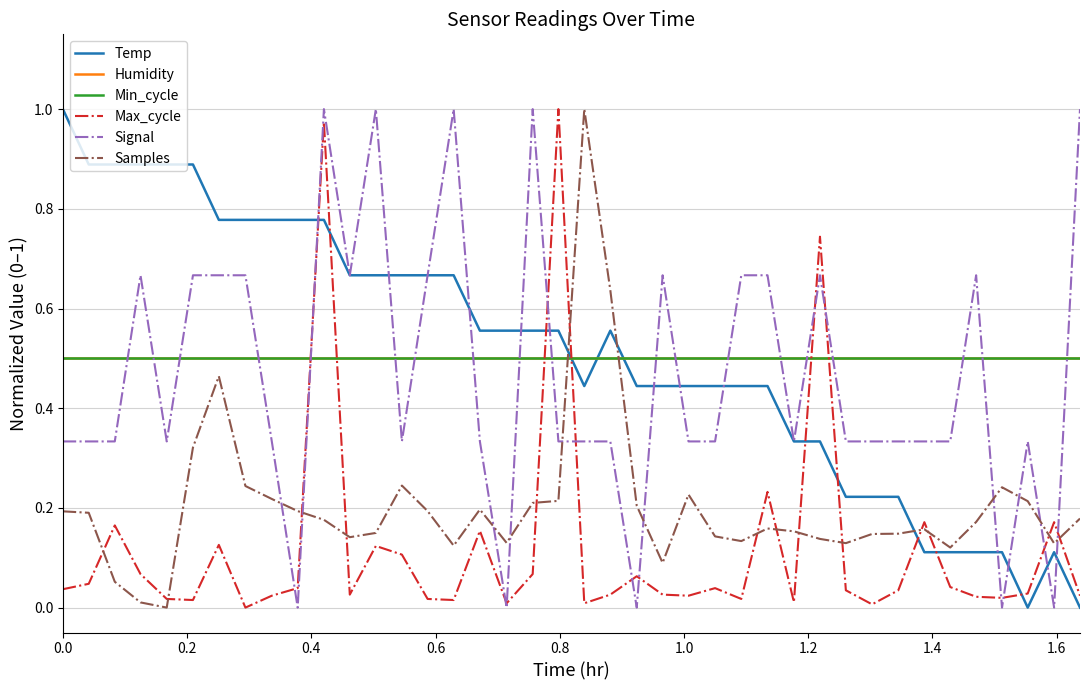

Is this an area chart (filled region under the line)?

No